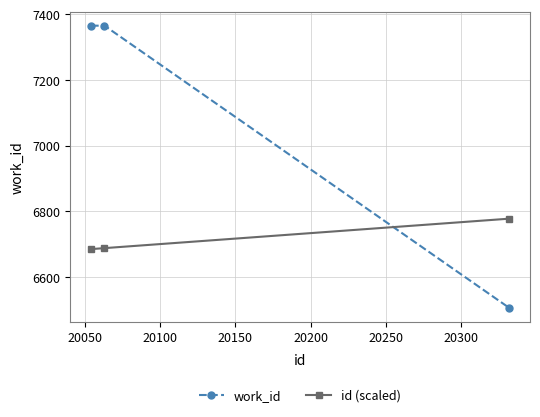

What is the difference between the second highest and minimum values in the work_id series?

859.0